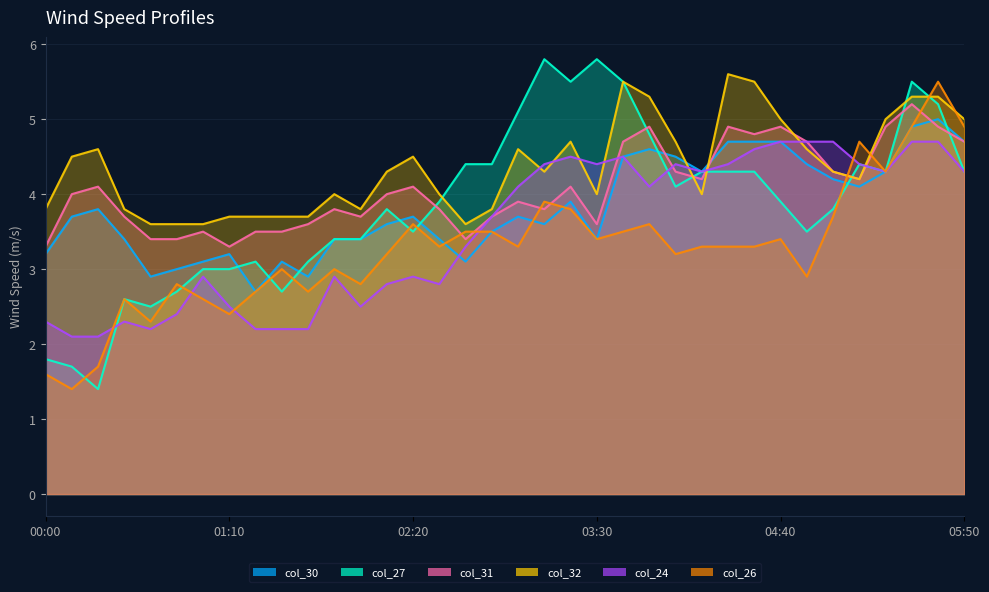

Which category has the lowest value in the col_32 series?

00:40